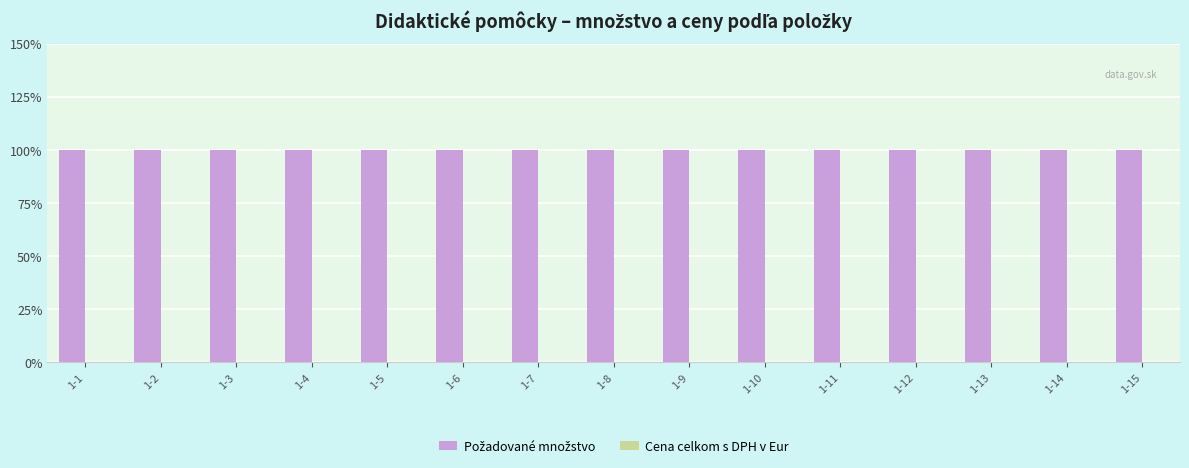

The Požadované množstvo series shows 0 at 1-4. True or false?

False